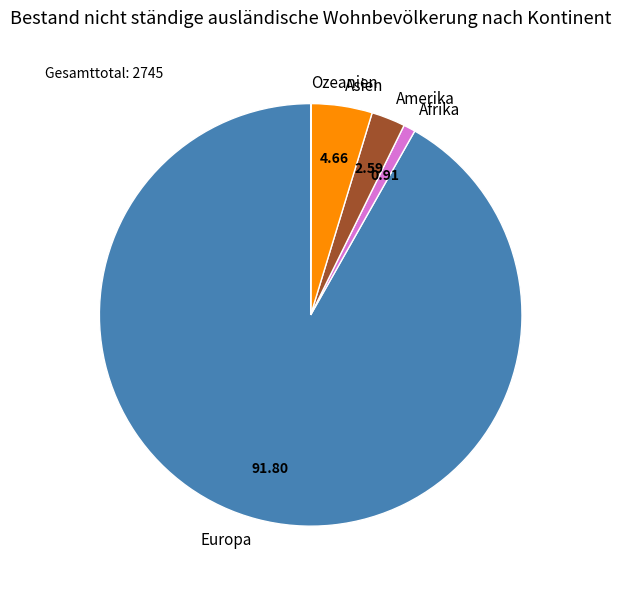

Between Afrika and Europa, which is larger?

Europa